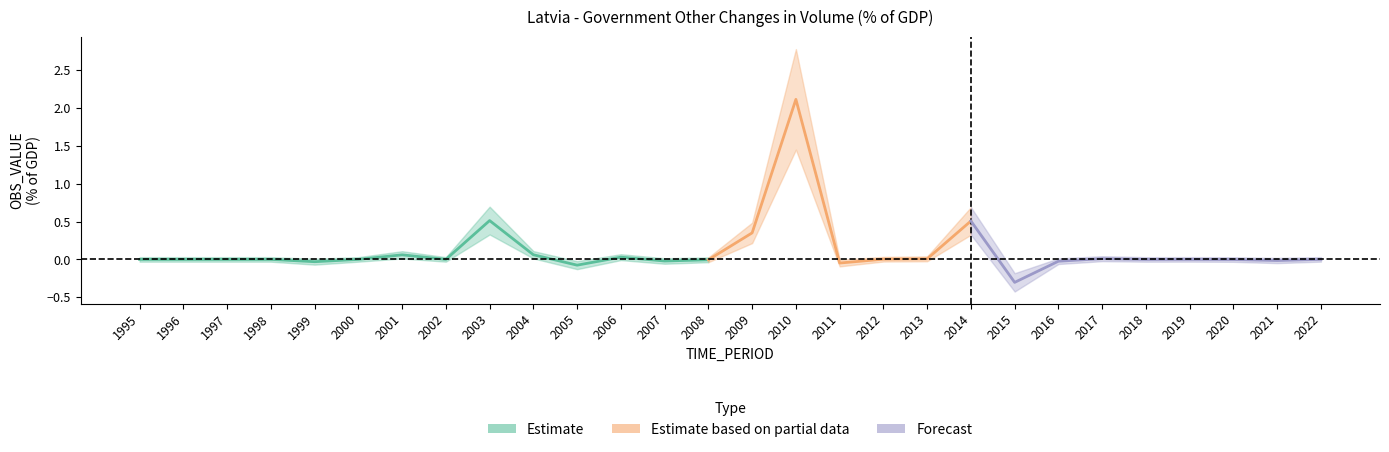

Reading left to right, transcribe all the data shown in this chart.

1995=0.0	1996=0.0	1997=0.0	1998=0.0	1999=-0.0	2000=0.0	2001=0.1	2002=0.0	2003=0.5	2004=0.1	2005=-0.1	2006=0.0	2007=-0.0	2008=-0.0	2009=0.4	2010=2.1	2011=-0.0	2012=0.0	2013=0.0	2014=0.5	2015=-0.3	2016=-0.0	2017=0.0	2018=-0.0	2019=0.0	2020=-0.0	2021=-0.0	2022=0.0